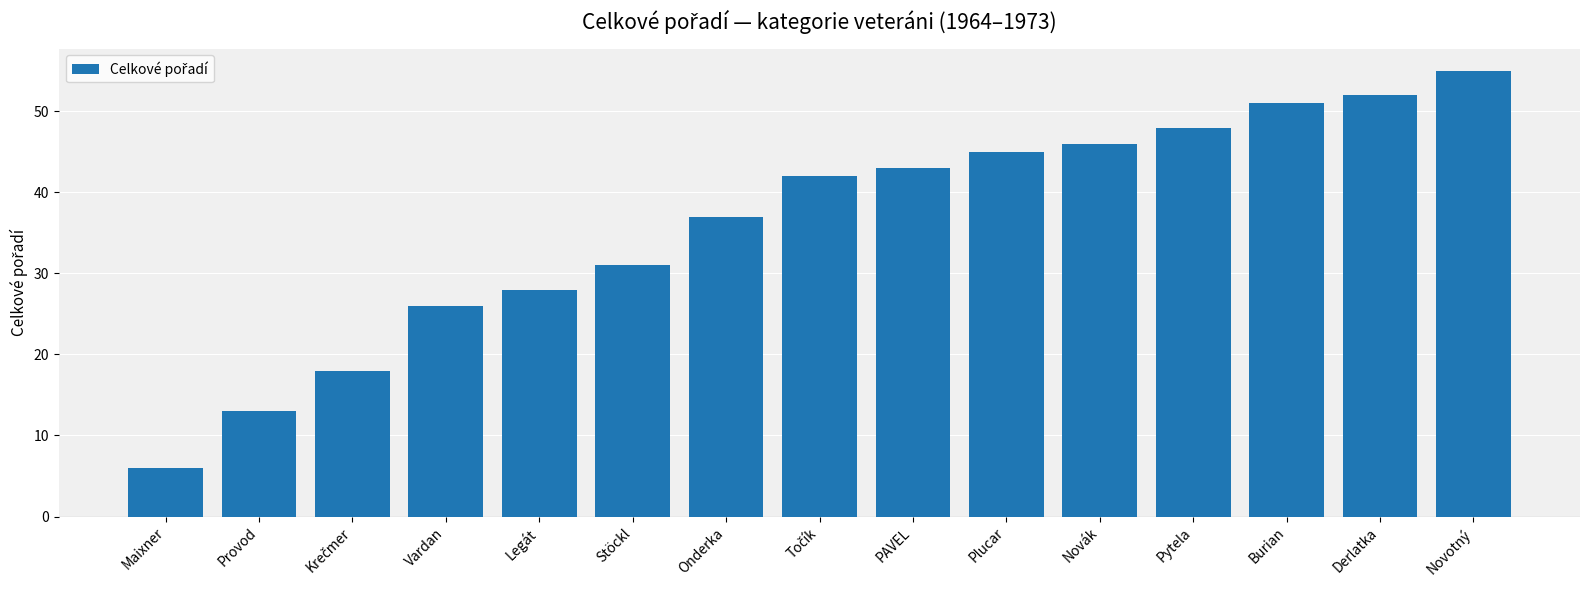

How many categories are shown in the chart?

15